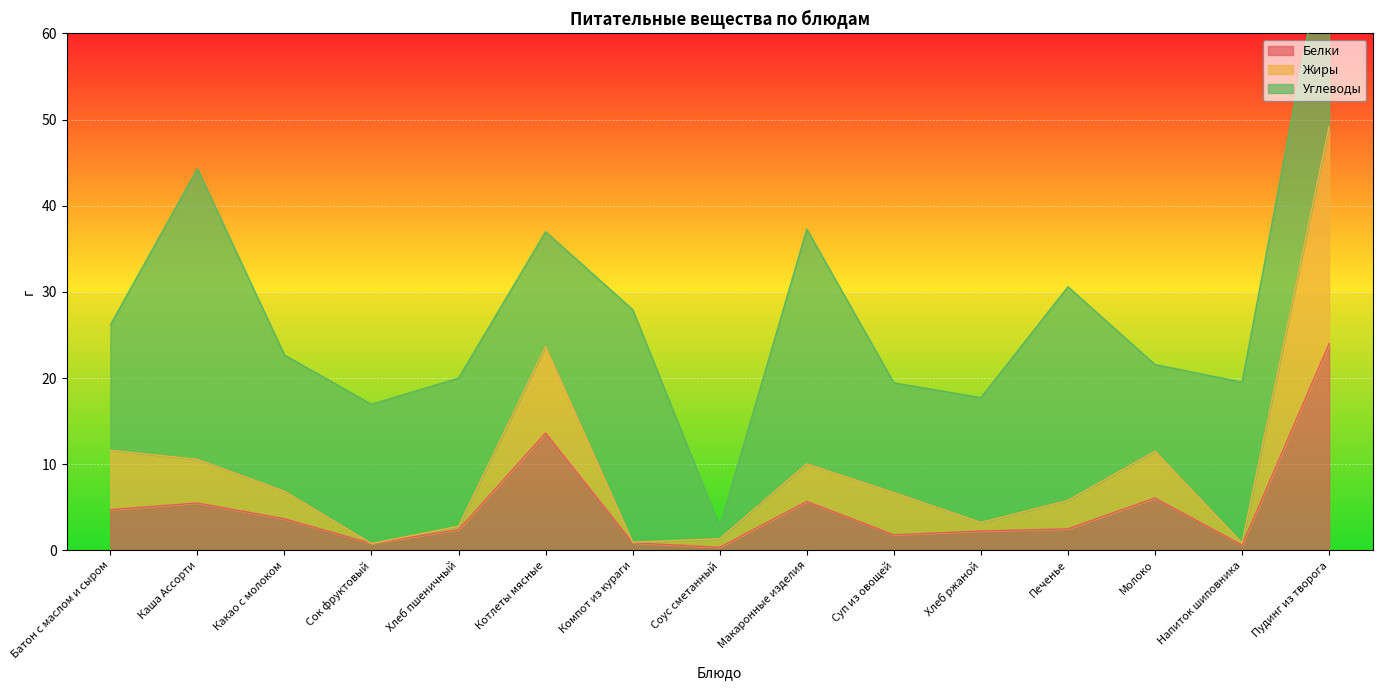

True or false: Белки and Жиры intersect in this chart.

False